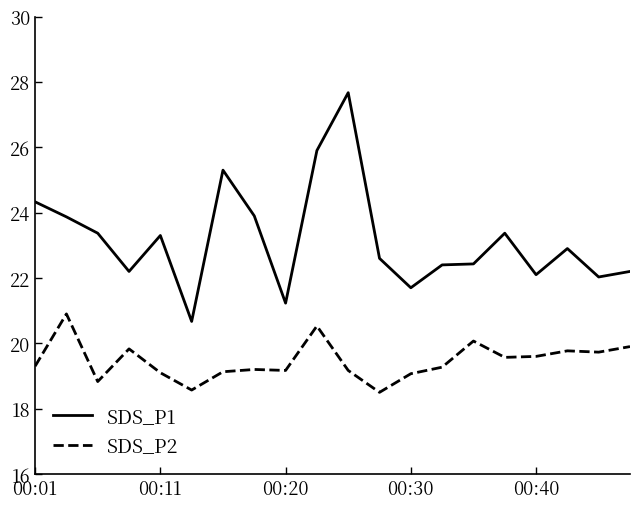

Which series has the largest range (max minus min)?

SDS_P1